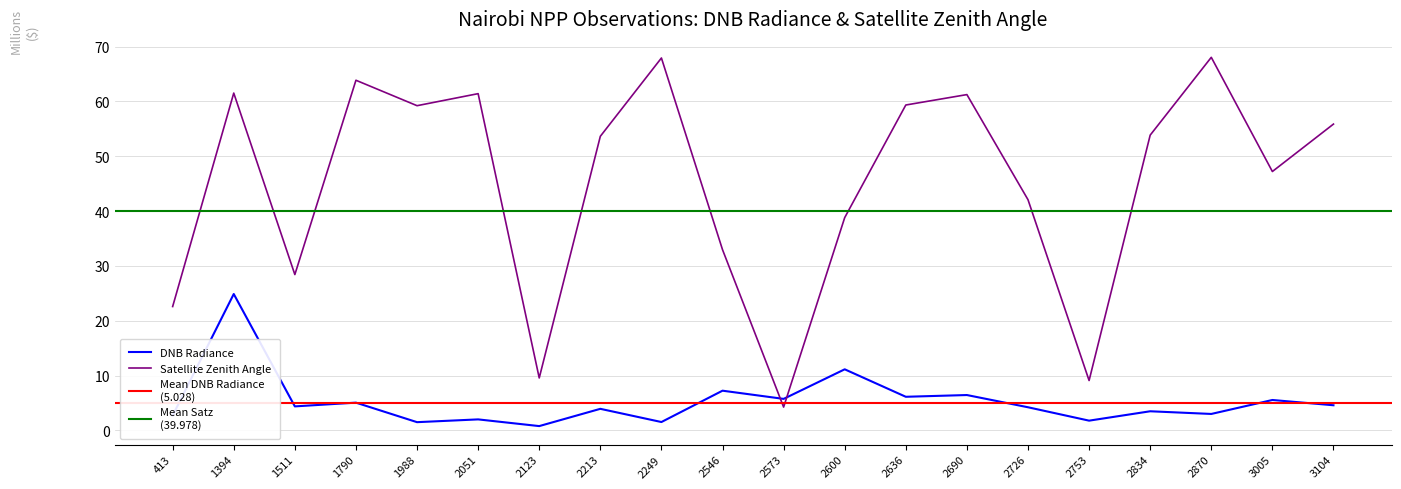

Between which two adjacent categories do dnbrad and satz first intersect?

2546 and 2573